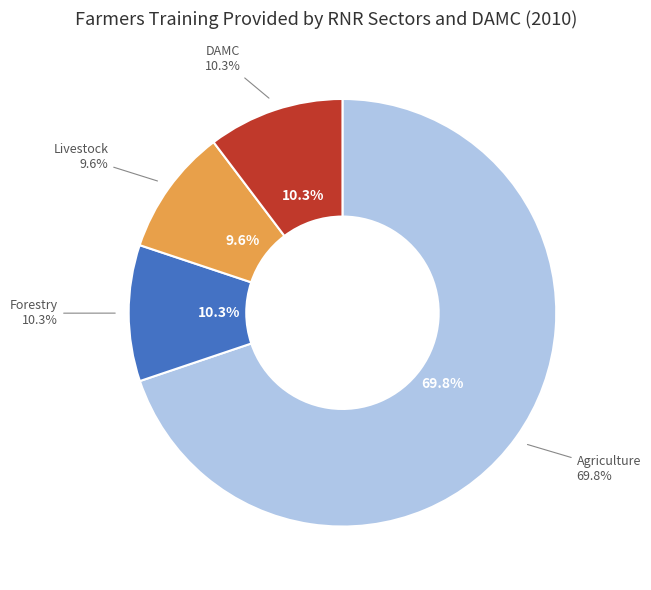

Is there a majority slice in this chart?

Yes